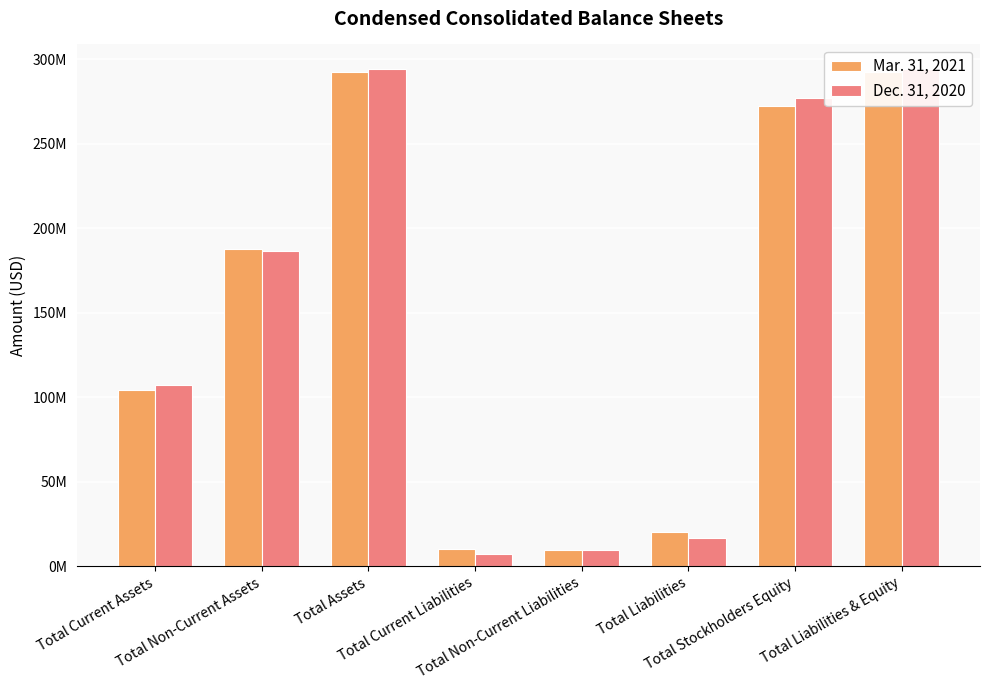

Reading left to right, what are all the values shown in this chart?

Mar. 31, 2021: 104585721	188008547	292594268	10523796	9733013	20256809	272337459	292594268
Dec. 31, 2020: 107310965	186726853	294037818	7102300	9911245	17013545	277024273	294037818